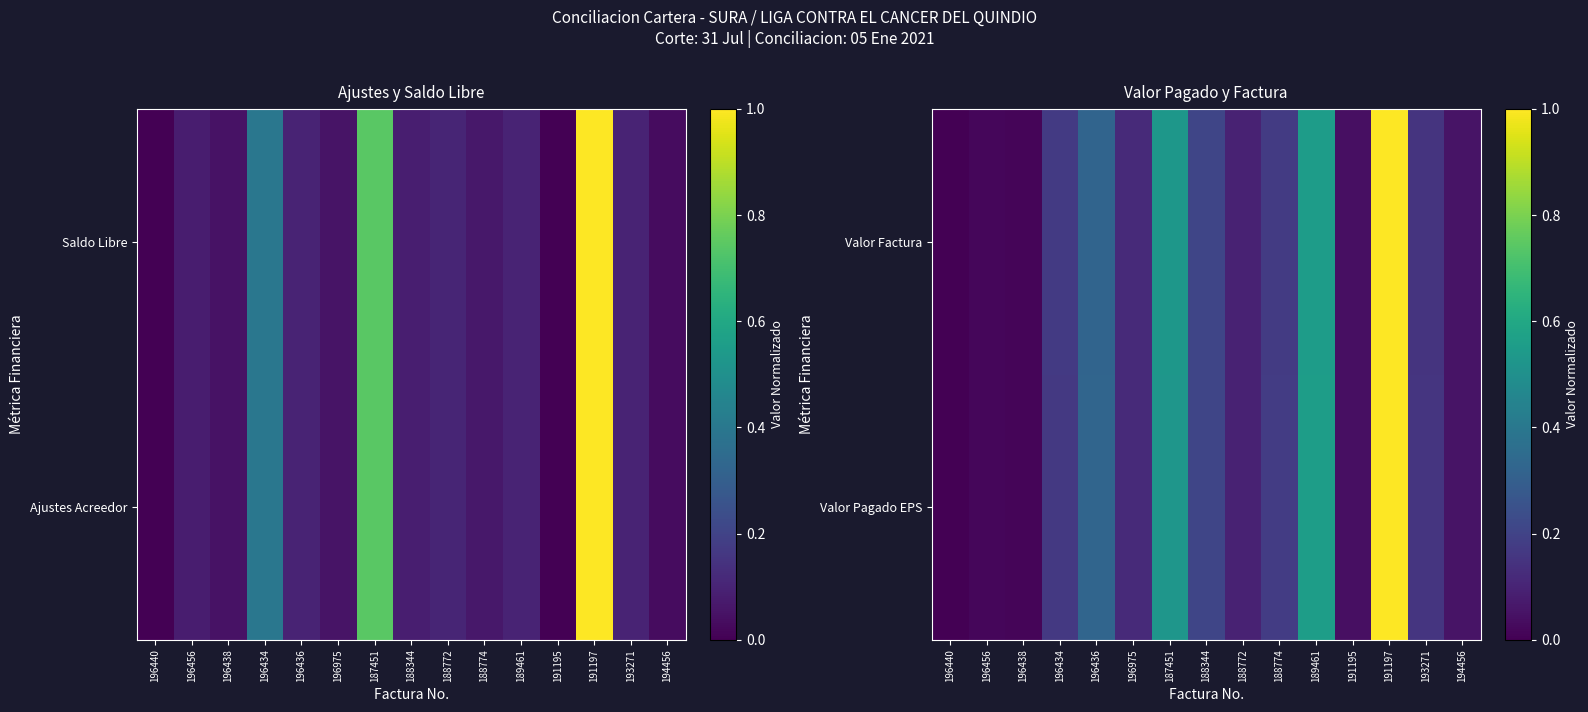

The Valor Pagado EPS series shows 0.0 at 196440. True or false?

True